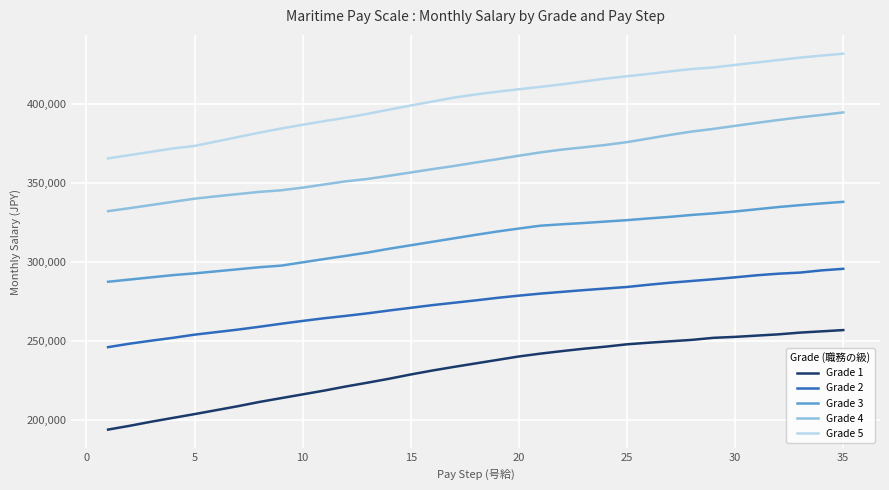

List the series in order of their overall mean, lowest first.

Grade 1, Grade 2, Grade 3, Grade 4, Grade 5